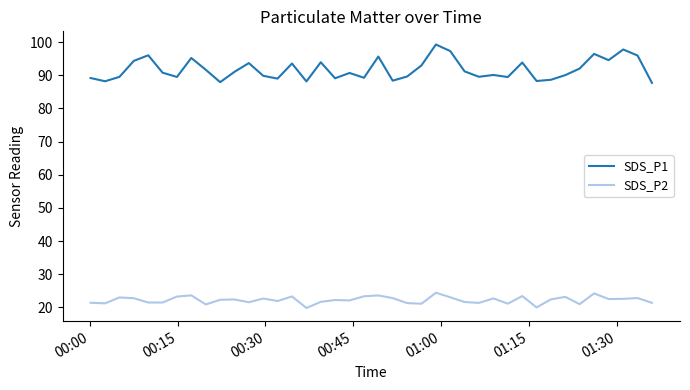

Which series has the largest range (max minus min)?

SDS_P1